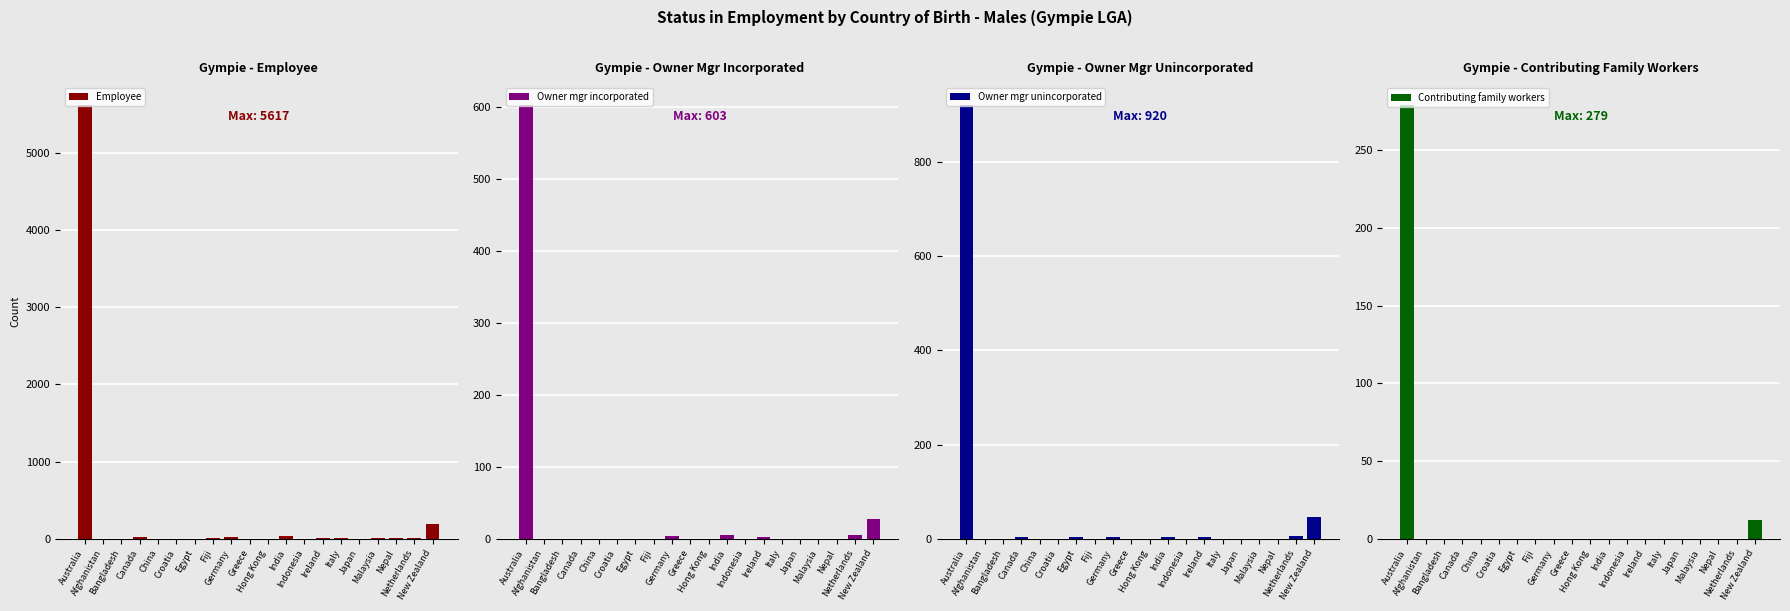

What is the greatest value displayed?

5617